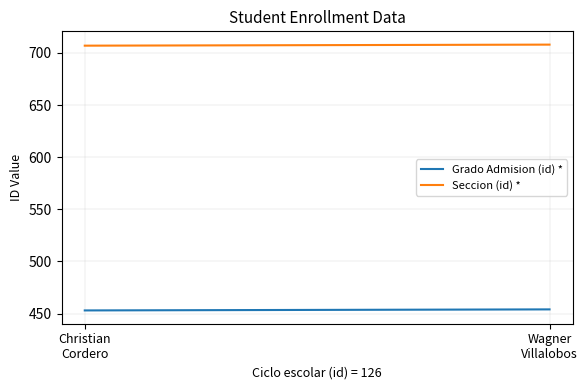

Where is Seccion (id) * nearest to the value 707?

Christian
Cordero